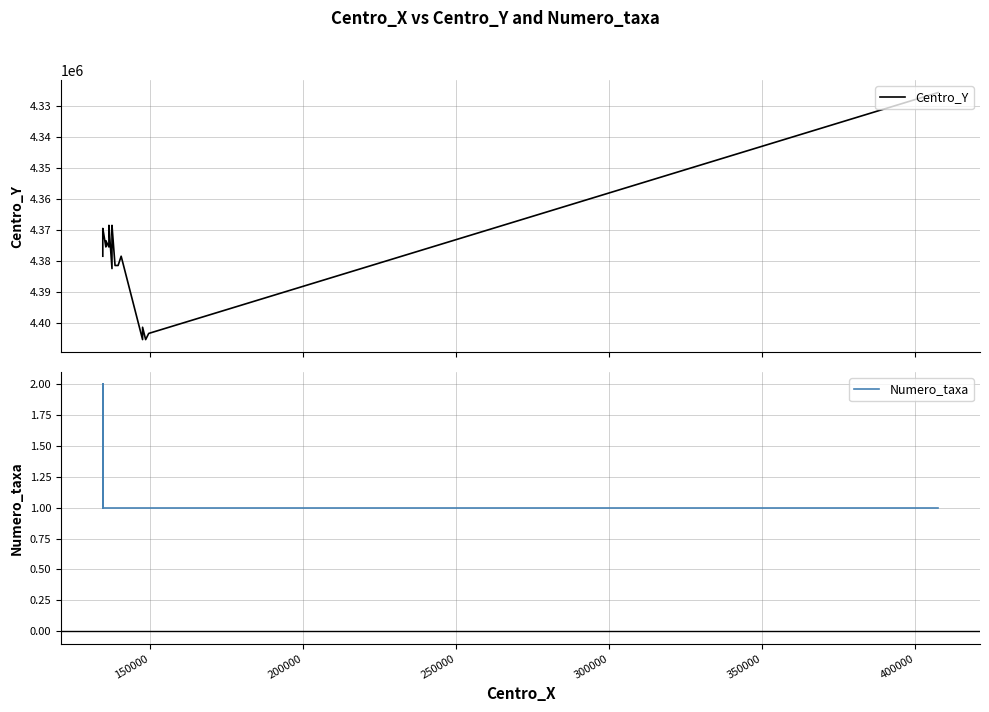

True or false: Numero_taxa and Centro_Y cross at least once.

False